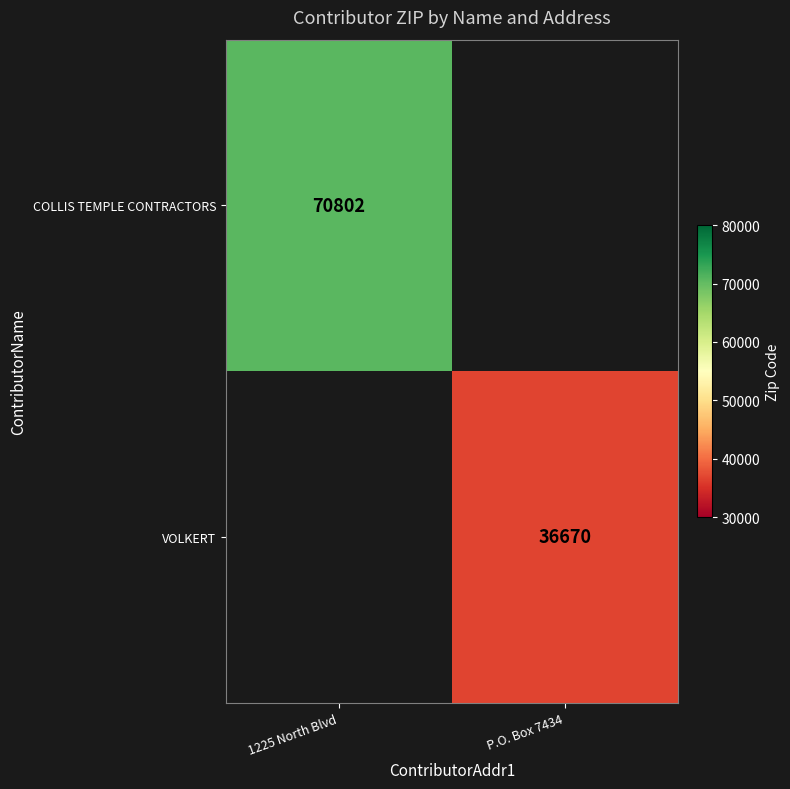

True or false: VOLKERT has a value of 60808 at P.O. Box 7434.

False